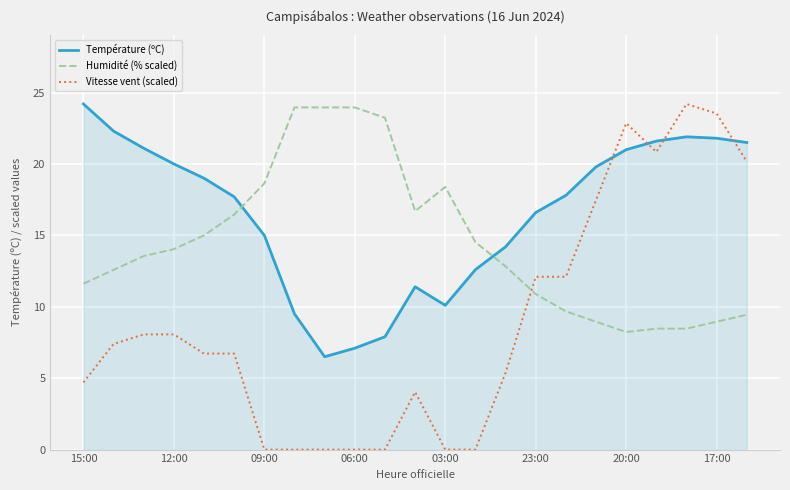

Rank the series by their average value, from highest to lowest.

Température (ºC), Humidité (% scaled), Vitesse vent (scaled)